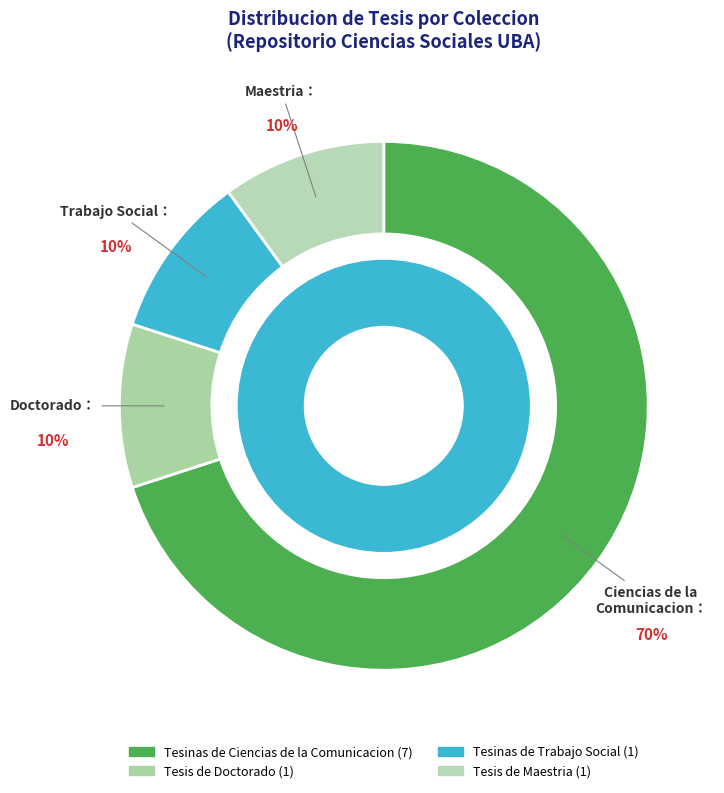

Count the number of slices in the pie.

4